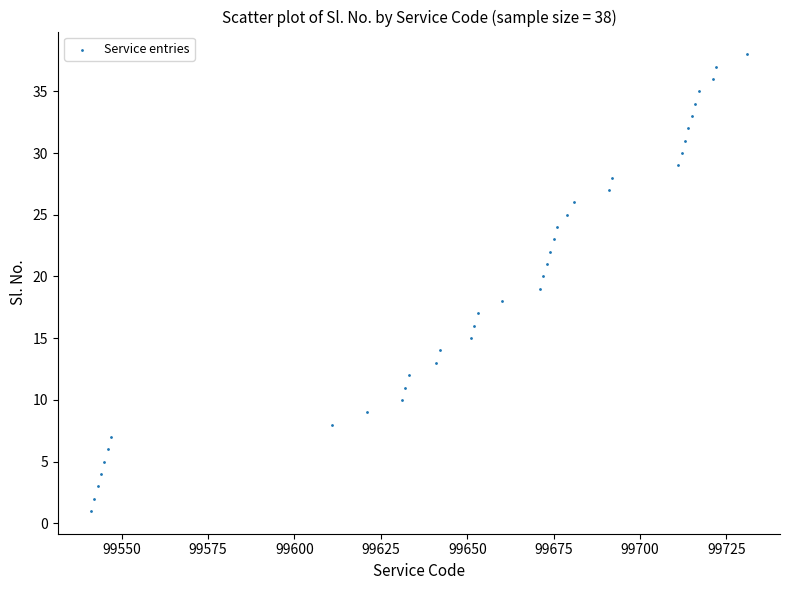

What is the range of X values (max minus min)?

190